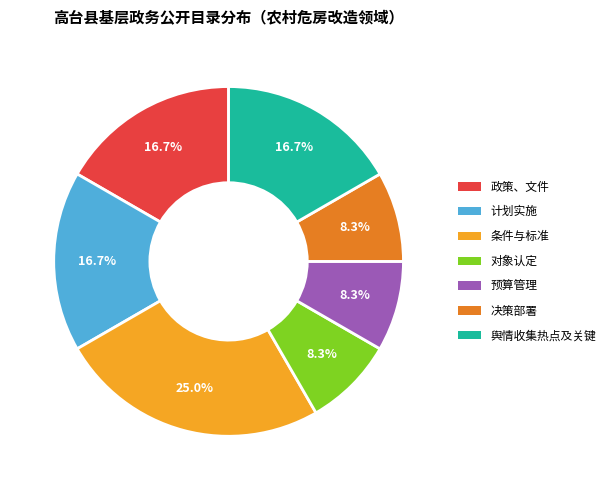

What is the largest slice in the pie chart?

条件与标准